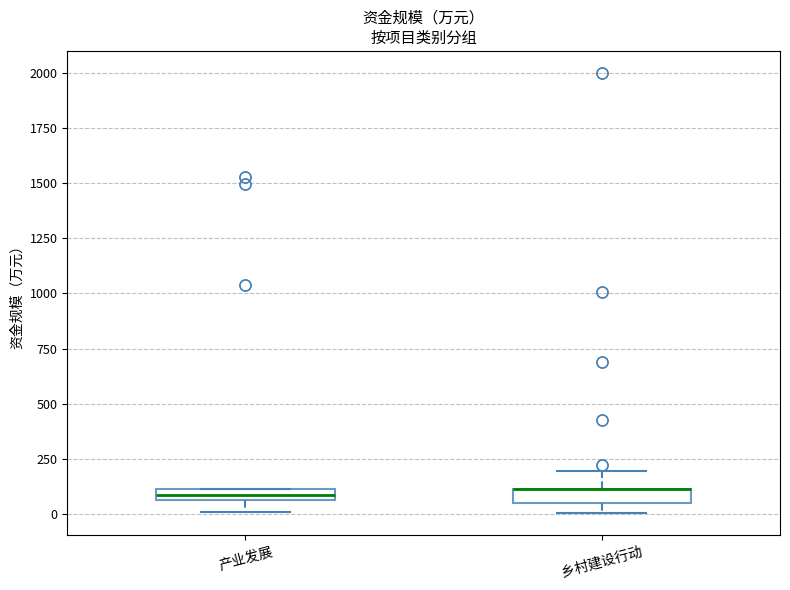

Where is the lower edge of the box for 产业发展 on the y-axis? The values are not printed on the chart, so give them approximately, as read against the axis.

50